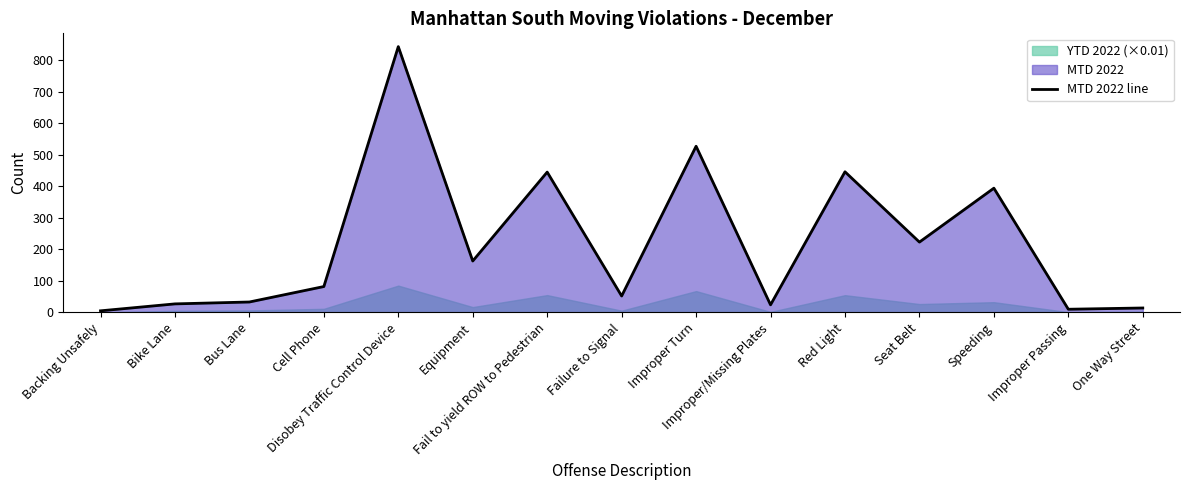

What is the label of the 15th point from the right?

Backing Unsafely